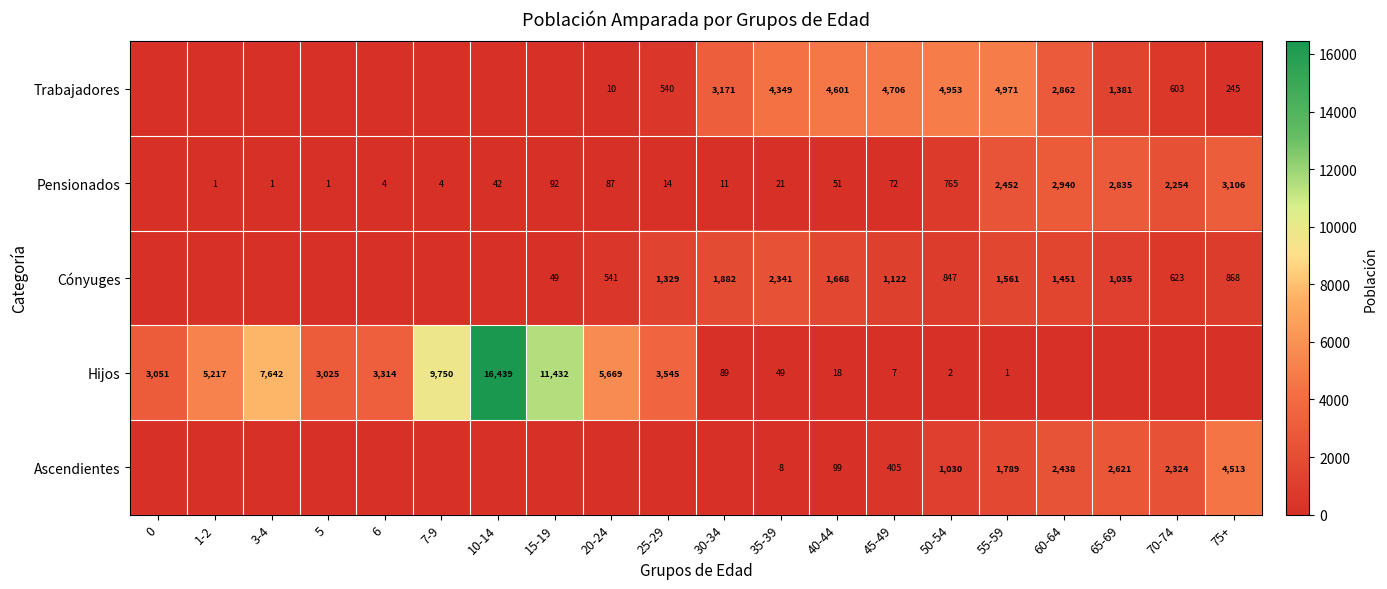

Which has a higher value, 6 or 7-9?

6